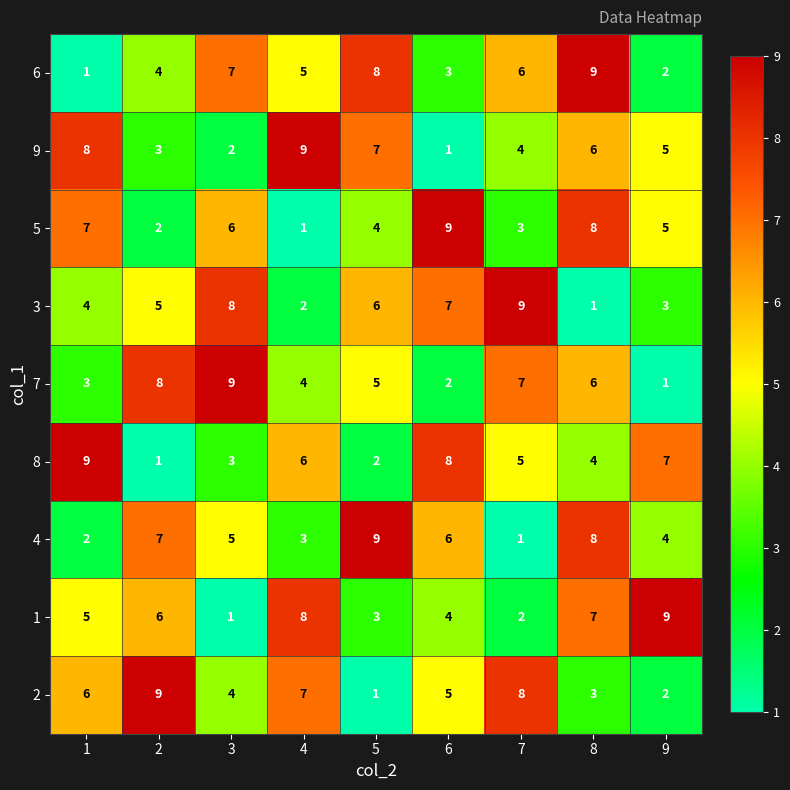

How many 2 values are between 3 and 7?

5